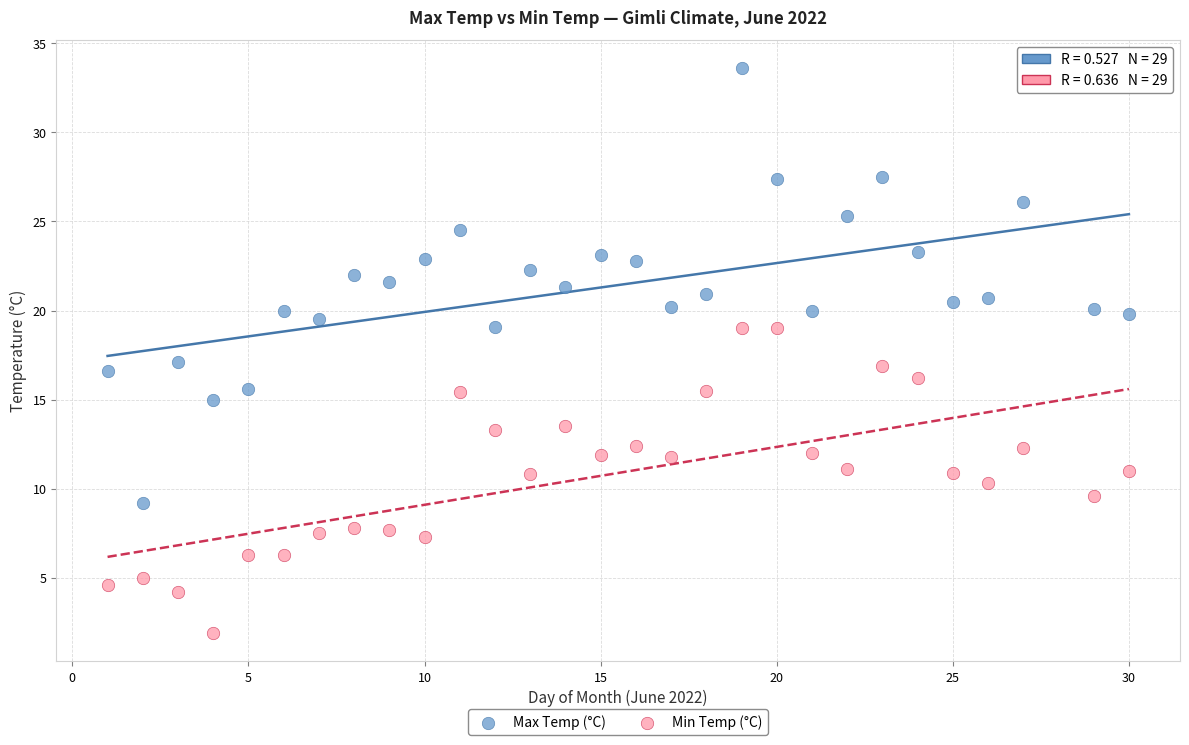

Across all data points, what is the range of Y values (max minus min)?

31.7